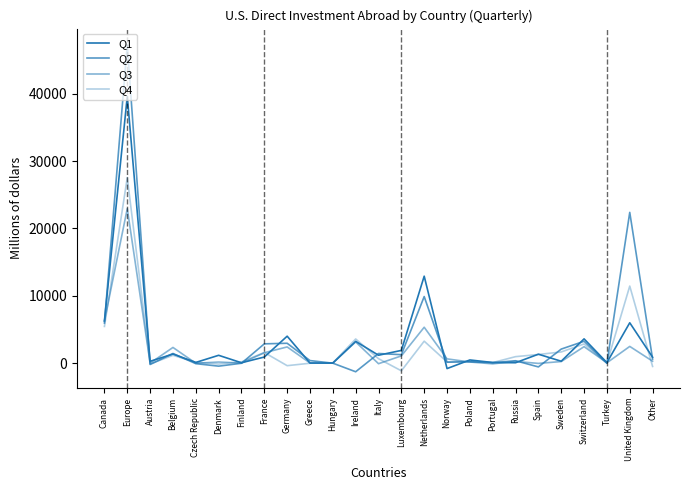

At which category is the sum across all series the highest?

Europe